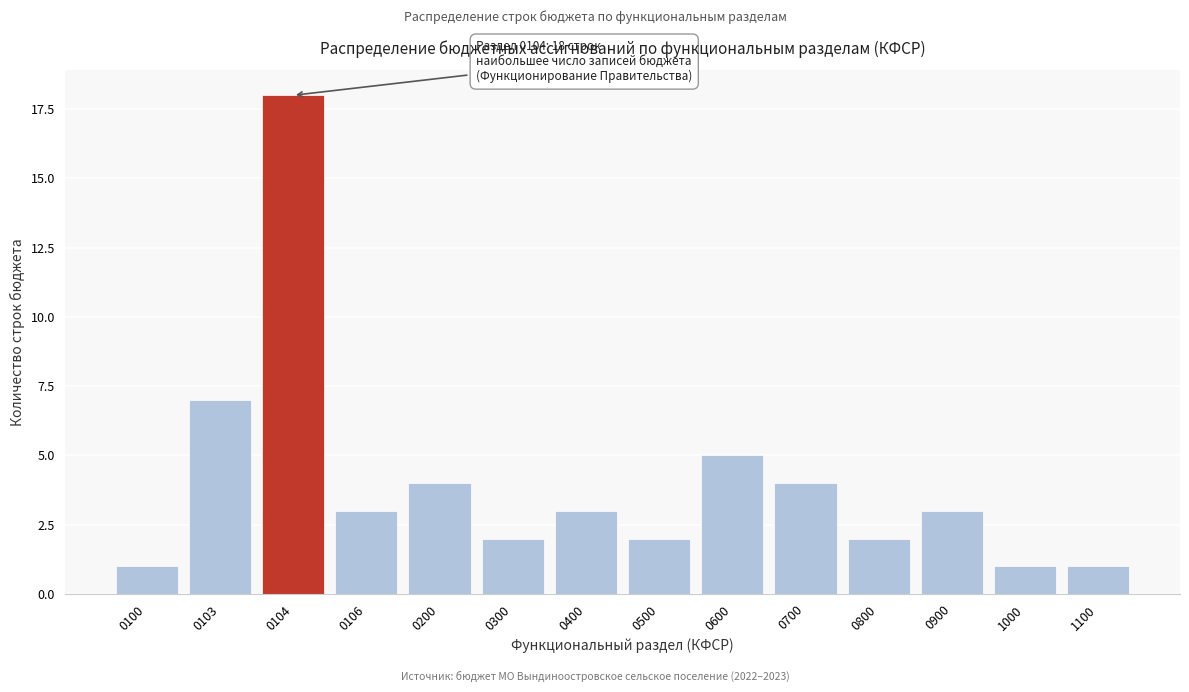

Reading left to right, extract all data points from this chart.

1	7	18	3	4	2	3	2	5	4	2	3	1	1